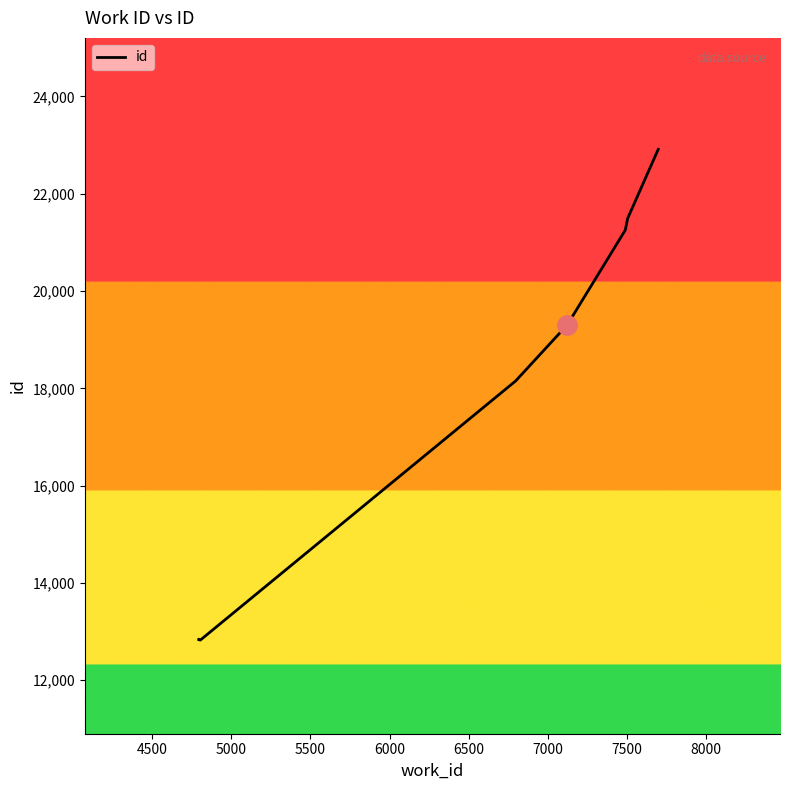

True or false: the data shows 13872 at 7500.

False